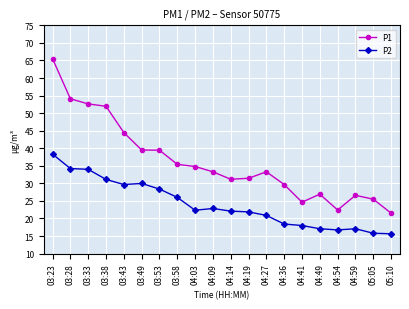

The value of P2 at 05:05 is 25.1. True or false?

False